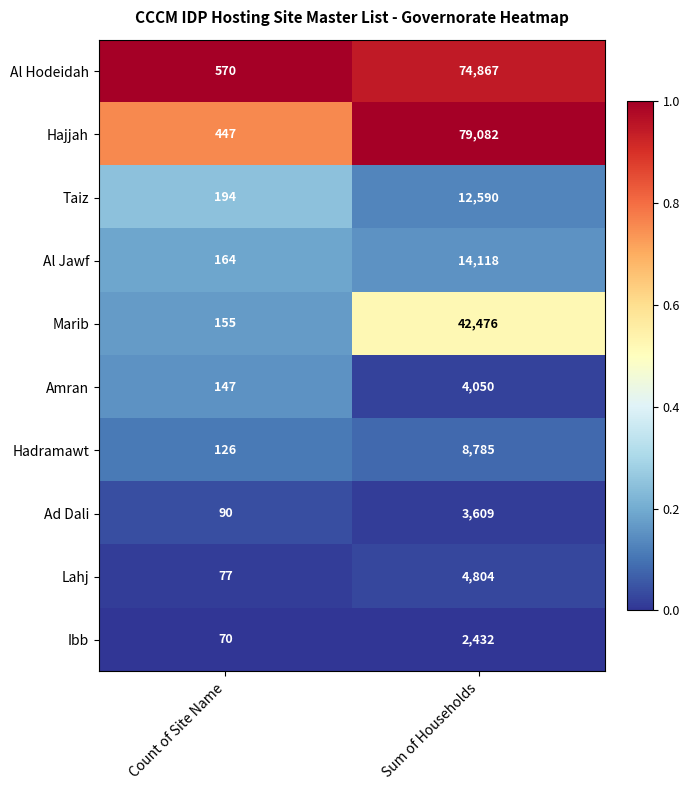

Reading right to left, what are all the values shown in this chart?

Al Hodeidah: 74867	570
Hajjah: 79082	447
Taiz: 12590	194
Al Jawf: 14118	164
Marib: 42476	155
Amran: 4050	147
Hadramawt: 8785	126
Ad Dali: 3609	90
Lahj: 4804	77
Ibb: 2432	70